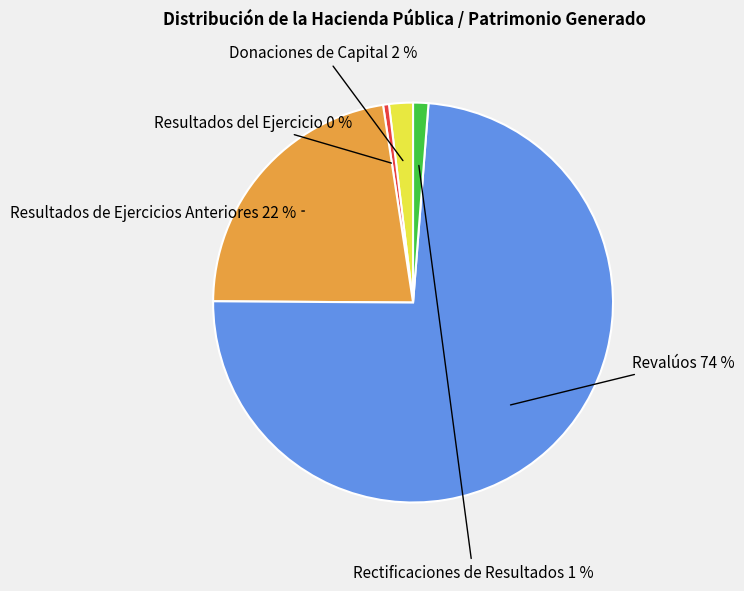

Is there any slice that represents more than half of the pie?

Yes